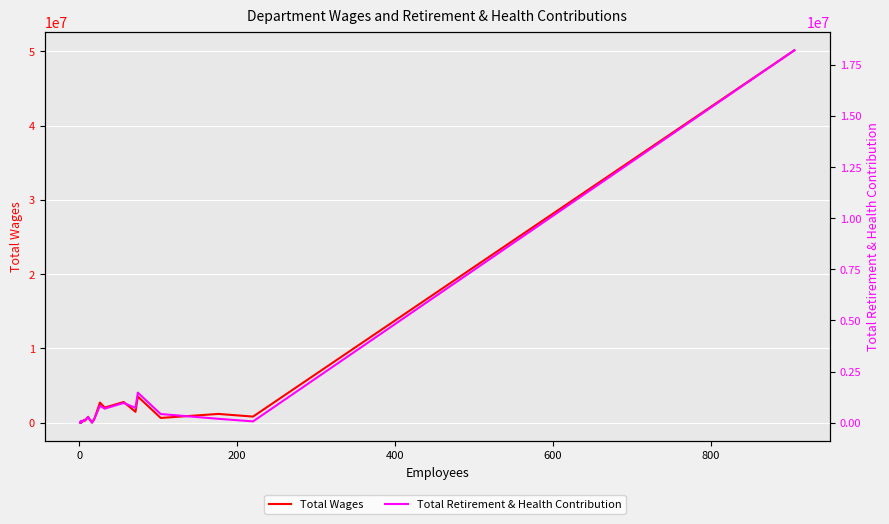

Reading left to right, list all the values displayed in this chart.

Total Wages: 23147	116406	188655	248949	16415	96625	137925	96450	140647	177864	397115	277891	770551	585668	35555	541985	2721431	2045742	2793356	1477129	3530744	650590	1191229	833239	50134524
Total Retirement & Health Contribution: 3145	37662	57383	68958	1299	43828	74637	46988	82403	82661	121619	113945	288484	203381	2572	200698	830253	685973	966420	723014	1469295	422255	190266	62661	18215050